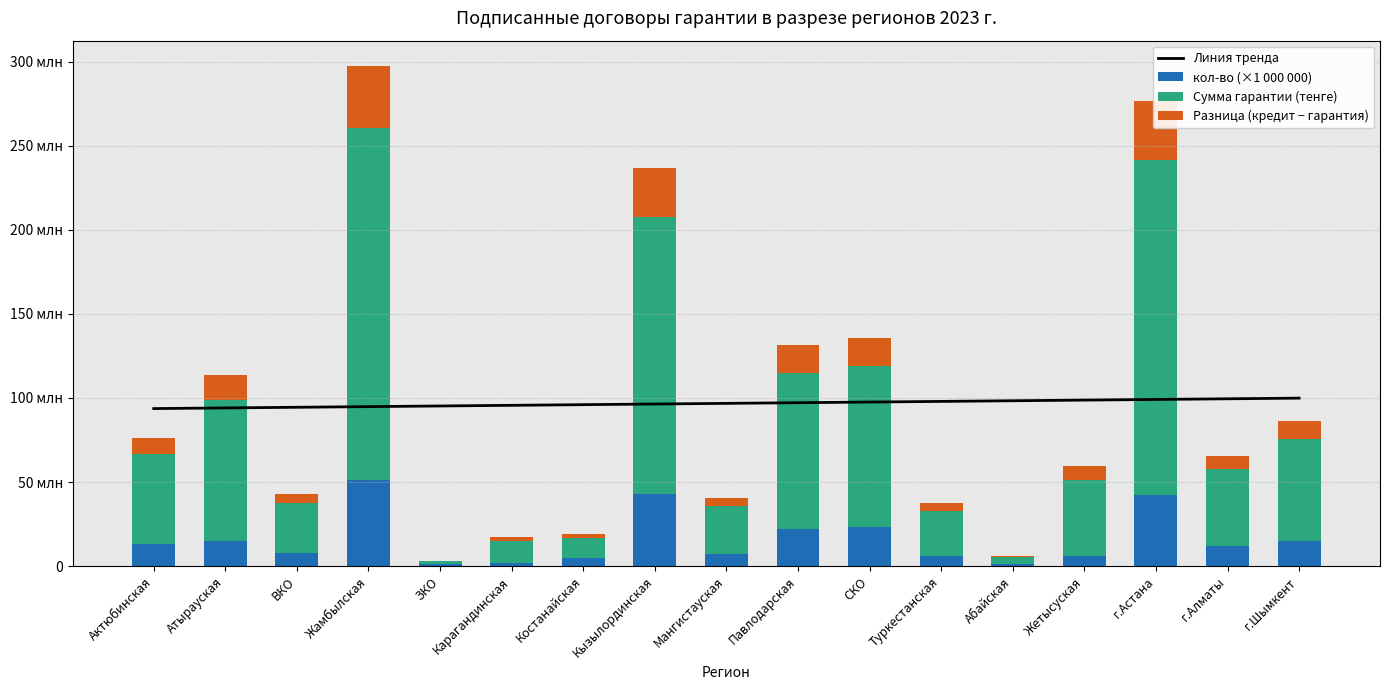

Is it true that Линия тренда equals 124791156.0 at ВКО?

False